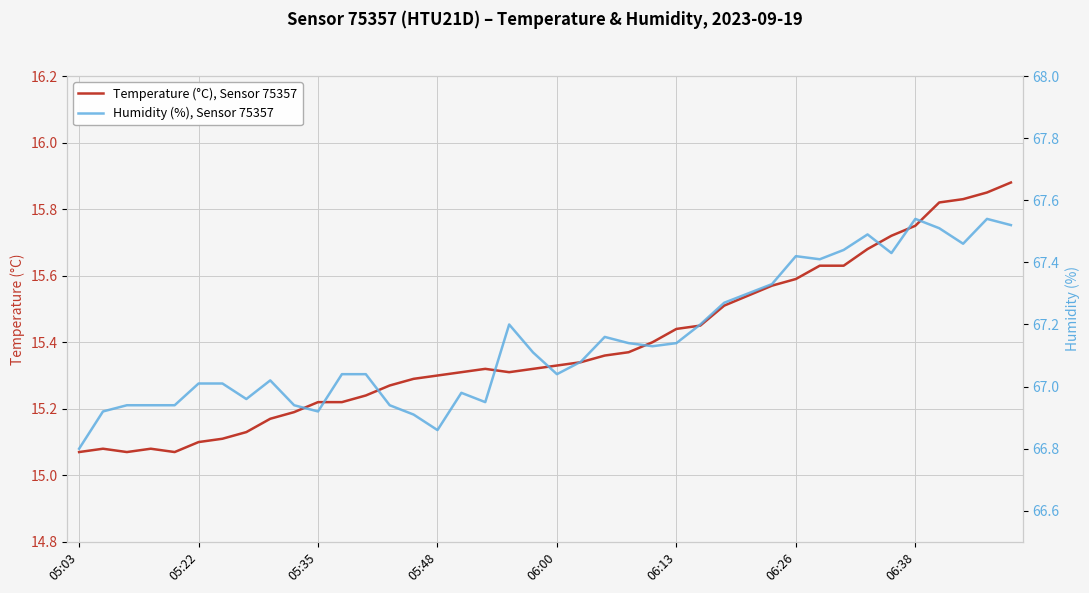

Which series has the largest total across all categories?

Humidity (%), Sensor 75357